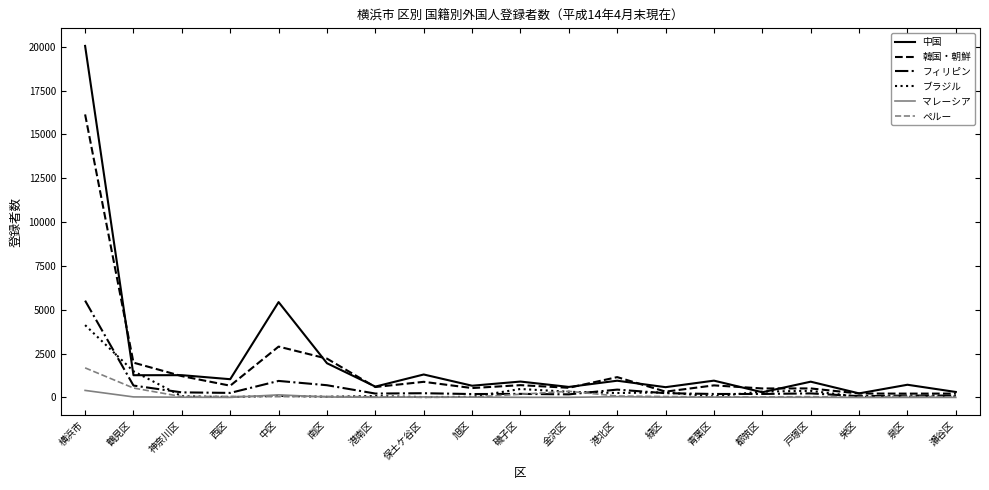

Which category has the highest value in the マレーシア series?

横浜市